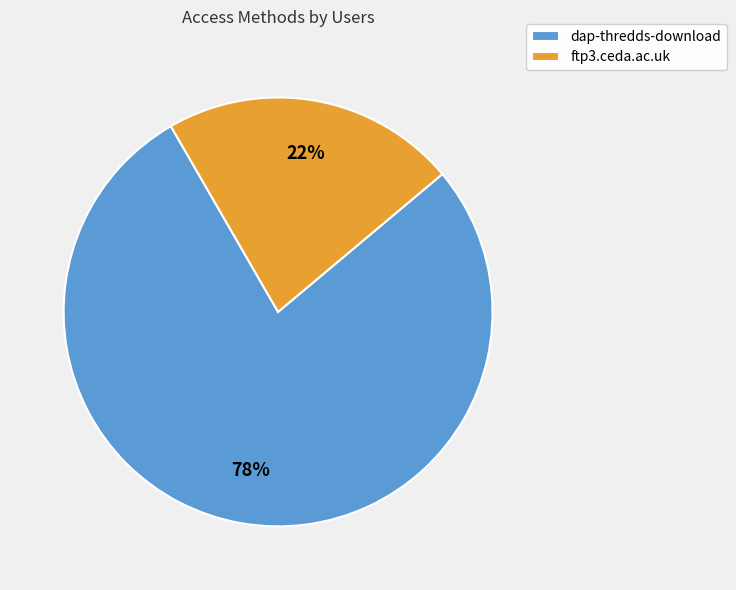

Rank the categories by value from lowest to highest.

ftp3.ceda.ac.uk, dap-thredds-download